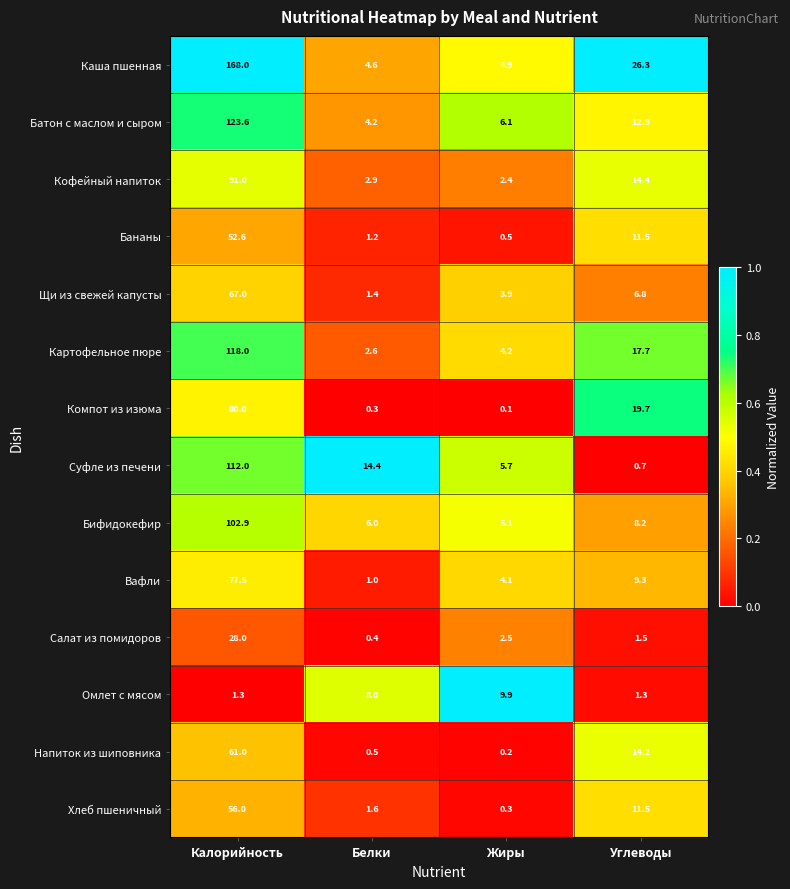

How many categories are shown in the chart?

4